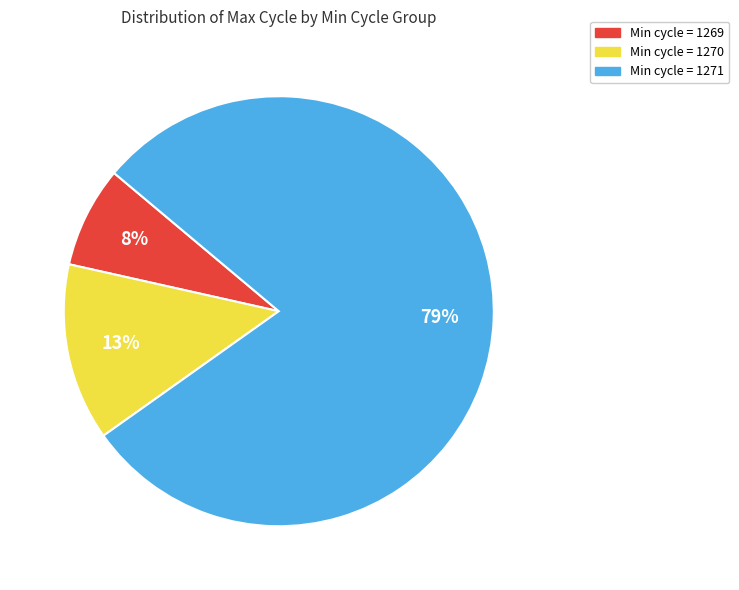

Is there any slice that represents more than half of the pie?

Yes